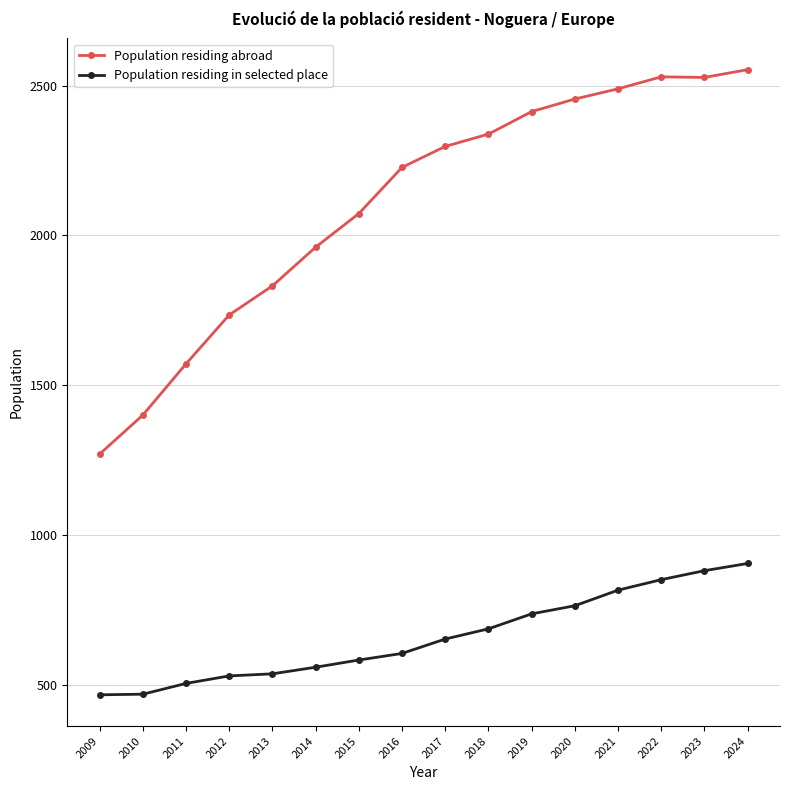

What is the value of the Population residing abroad point at the 6th from the left?

1961